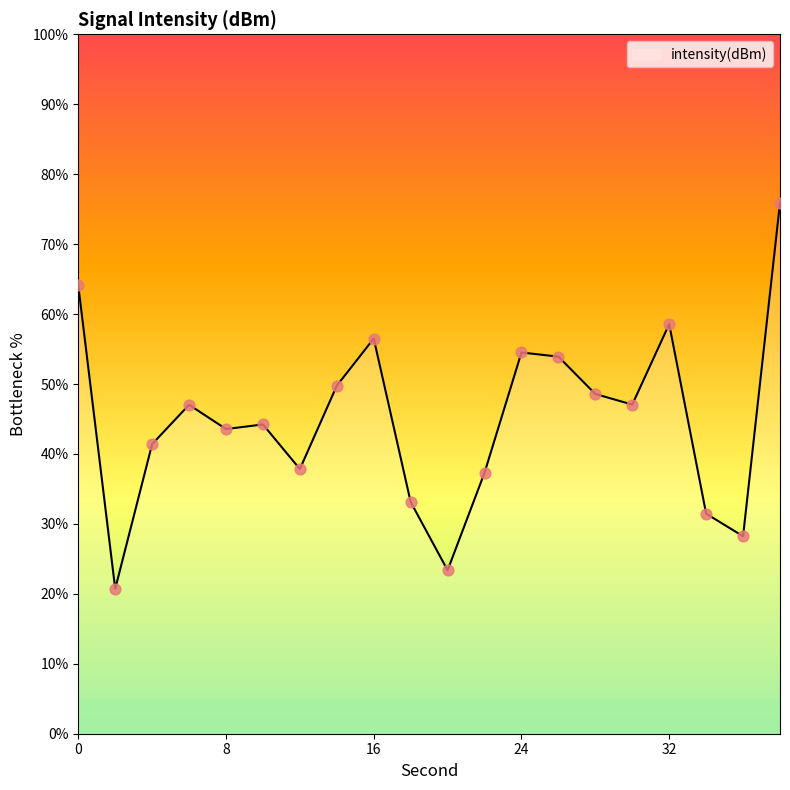

What is the greatest value displayed?

75.9